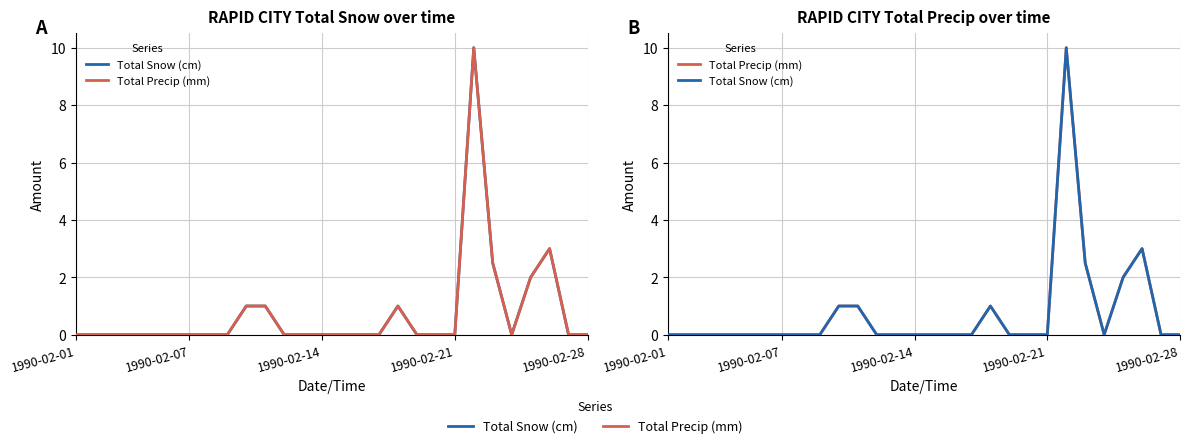

Which series has the widest spread of values?

Total Snow (cm)